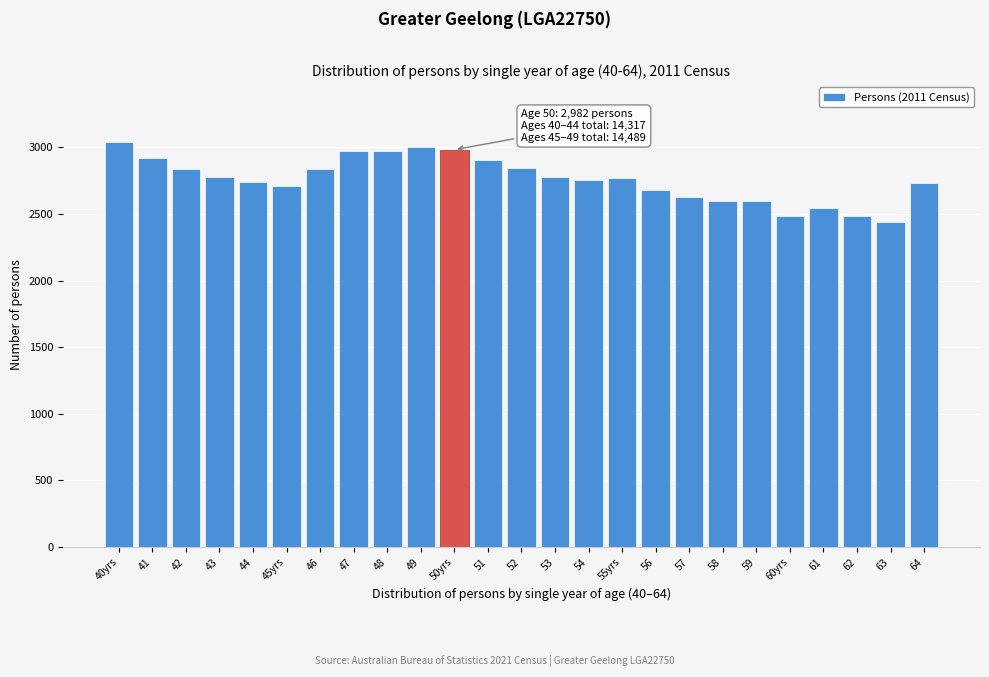

What is the label of the 5th bar from the right?

60yrs